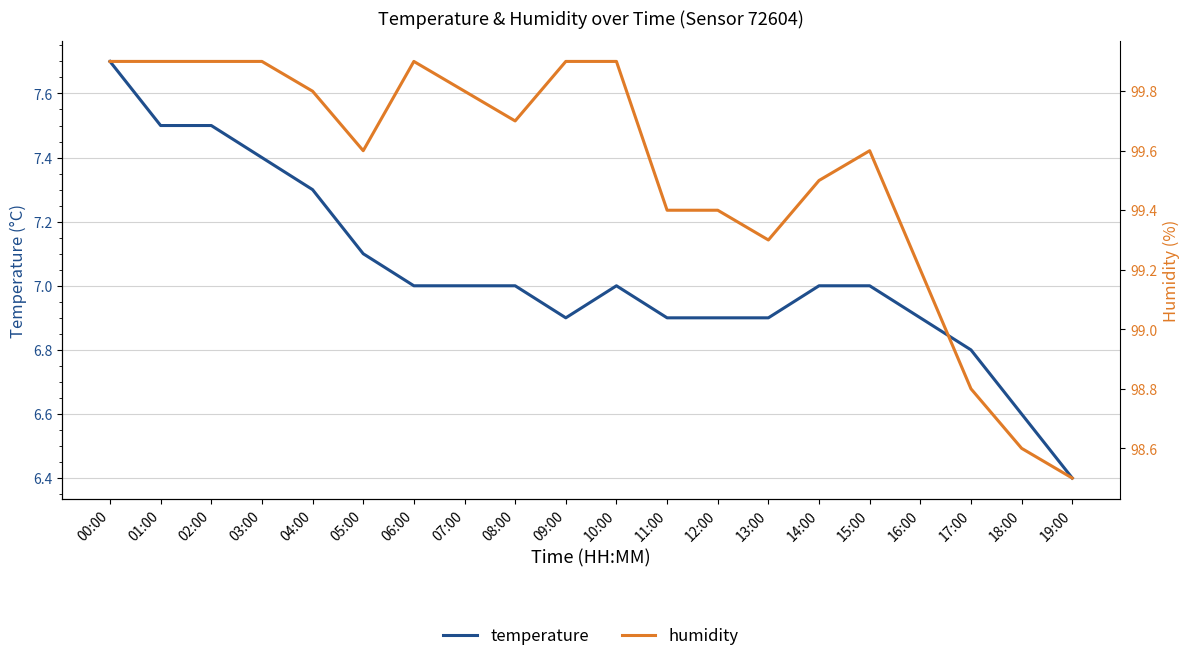

Reading left to right, extract all data points from this chart.

temperature: 7.7	7.5	7.5	7.4	7.3	7.1	7.0	7.0	7.0	6.9	7.0	6.9	6.9	6.9	7.0	7.0	6.9	6.8	6.6	6.4
humidity: 99.9	99.9	99.9	99.9	99.8	99.6	99.9	99.8	99.7	99.9	99.9	99.4	99.4	99.3	99.5	99.6	99.2	98.8	98.6	98.5